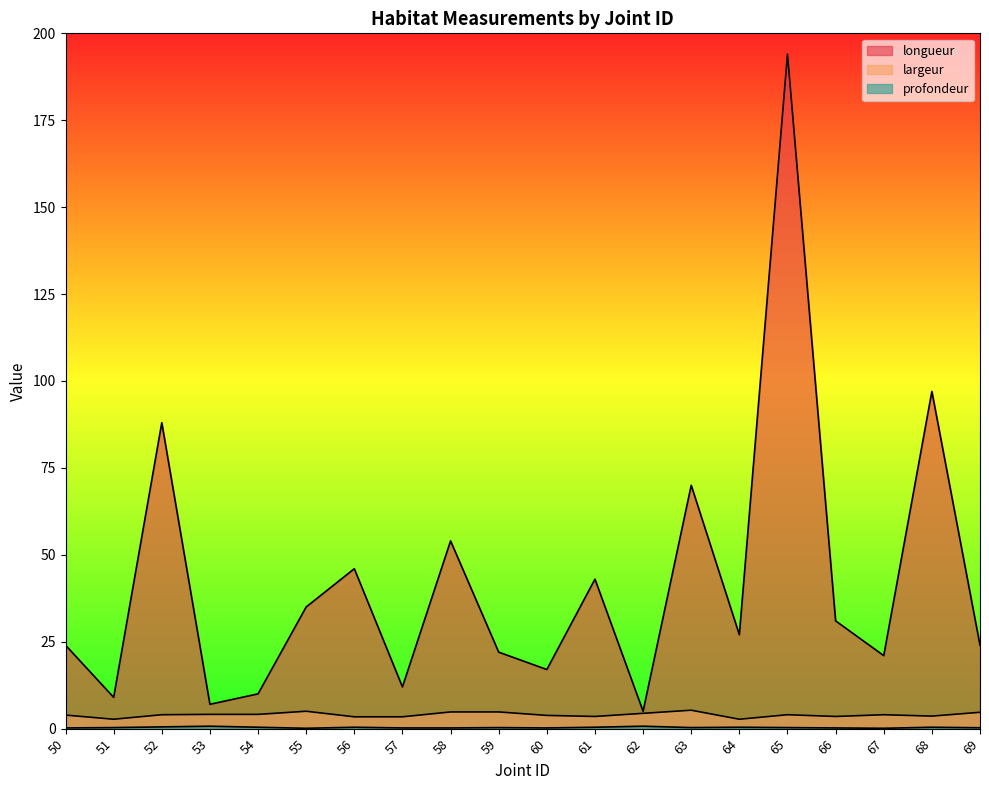

Which series has the largest total across all categories?

longueur